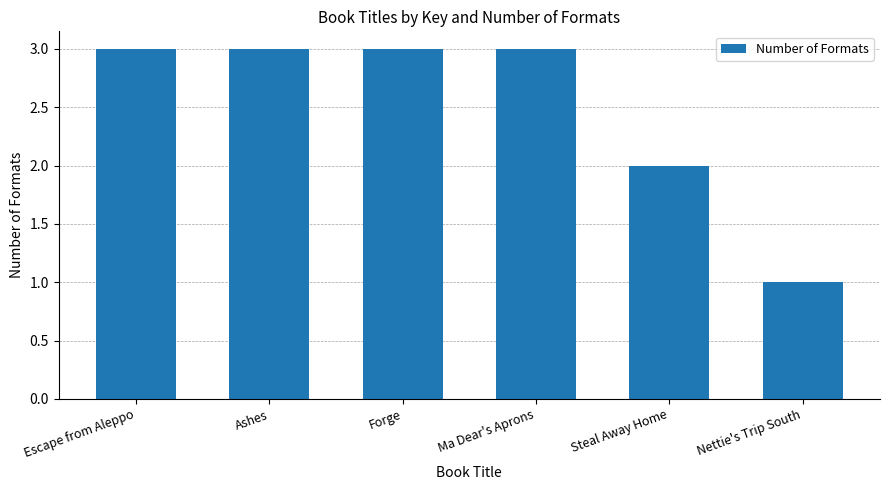

What is the change in value from Ashes to Nettie's Trip South?

-2